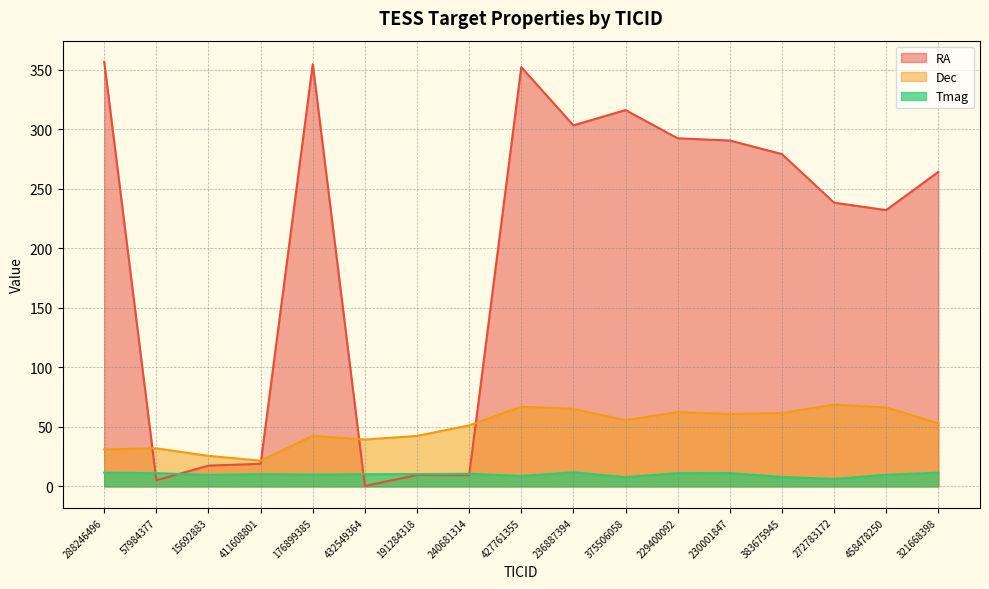

Reading left to right, transcribe all the data shown in this chart.

RA: 288246496=356.7	57984377=5.2	15692883=17.5	411608801=19.0	176899385=354.8	432549364=0.4	191284318=9.6	240681314=9.5	427761355=352.3	236887394=303.4	375506058=316.2	229400092=292.5	230001847=290.6	383675945=279.2	272783172=238.4	458478250=232.1	321668398=264.3
Dec: 288246496=31.2	57984377=32.0	15692883=25.7	411608801=21.6	176899385=42.5	432549364=39.4	191284318=42.5	240681314=51.3	427761355=67.0	236887394=65.2	375506058=55.6	229400092=62.5	230001847=60.9	383675945=61.7	272783172=68.7	458478250=66.4	321668398=53.0
Tmag: 288246496=11.6	57984377=11.1	15692883=9.7	411608801=10.3	176899385=10.0	432549364=10.2	191284318=10.4	240681314=10.7	427761355=8.8	236887394=11.8	375506058=7.8	229400092=11.2	230001847=11.2	383675945=8.0	272783172=6.3	458478250=9.8	321668398=11.5